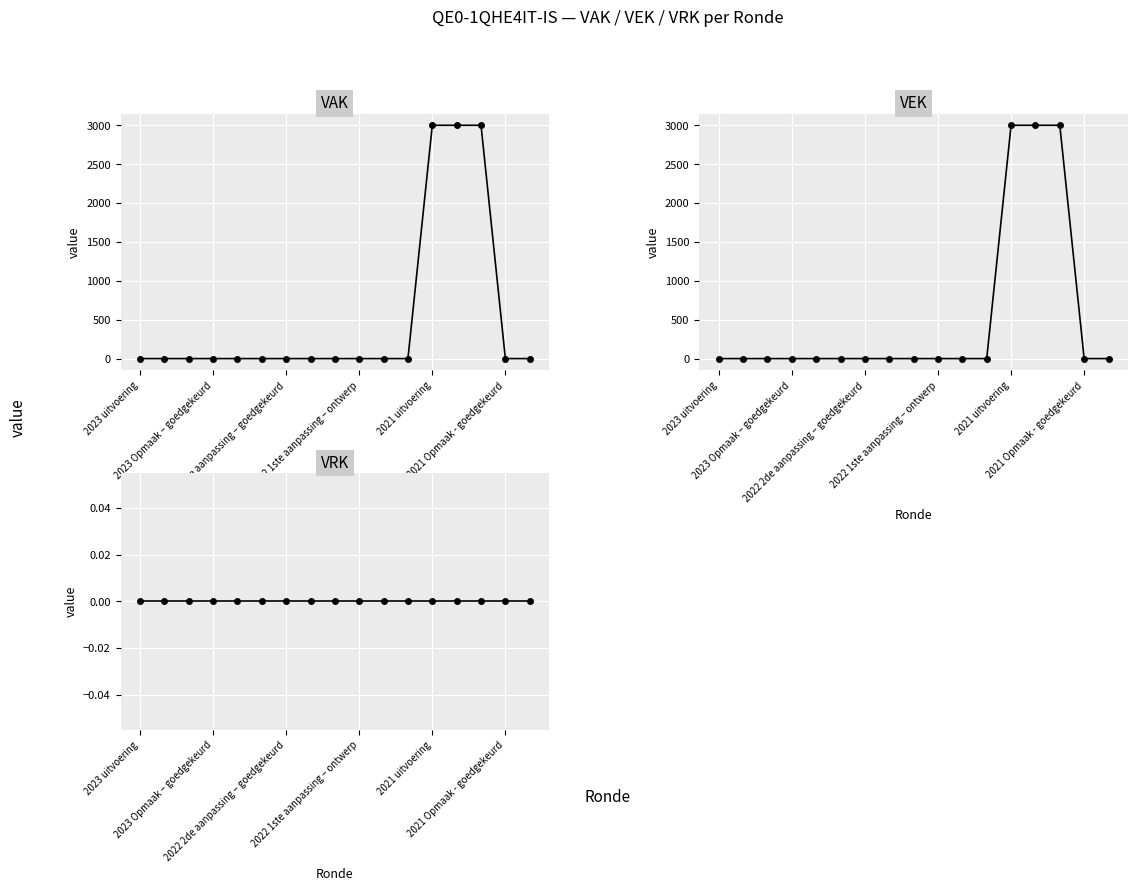

True or false: VRK and VAK cross at least once.

False